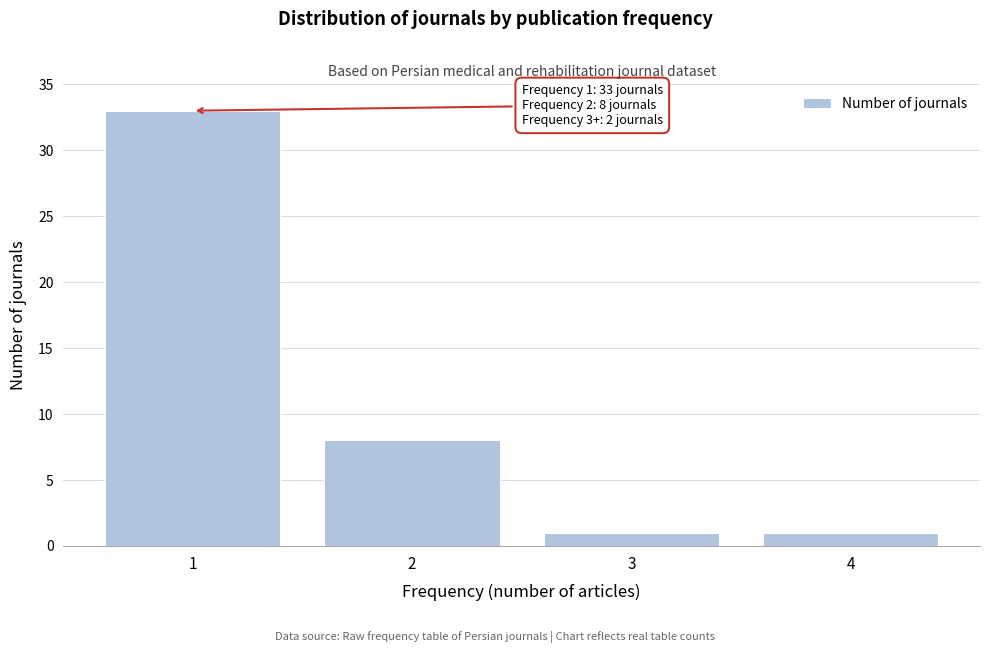

Reading right to left, list all the values displayed in this chart.

4=1	3=1	2=8	1=33